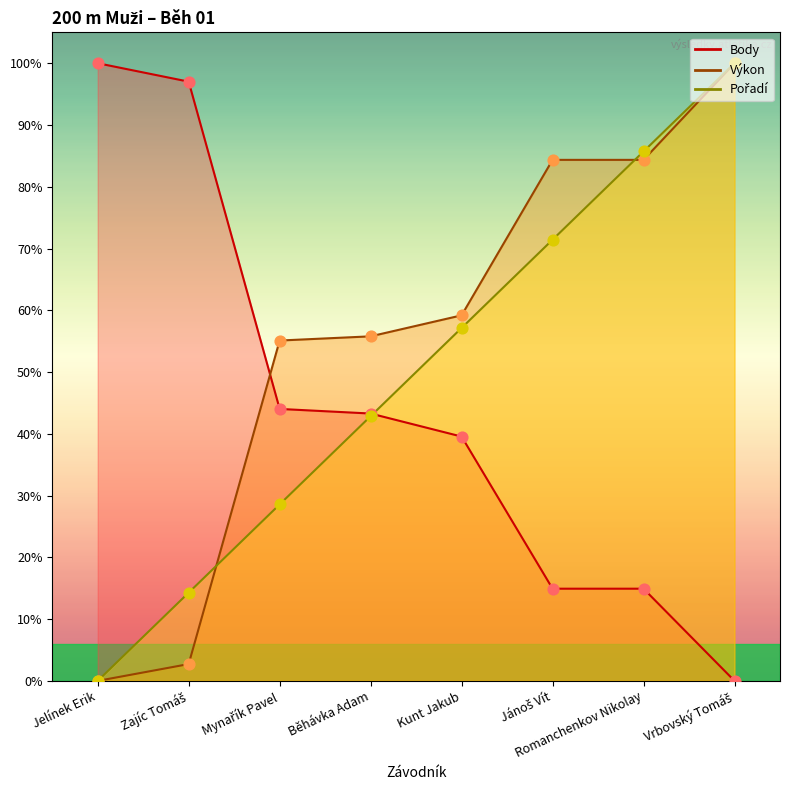

Which series reaches the maximum Y coordinate?

Pořadí